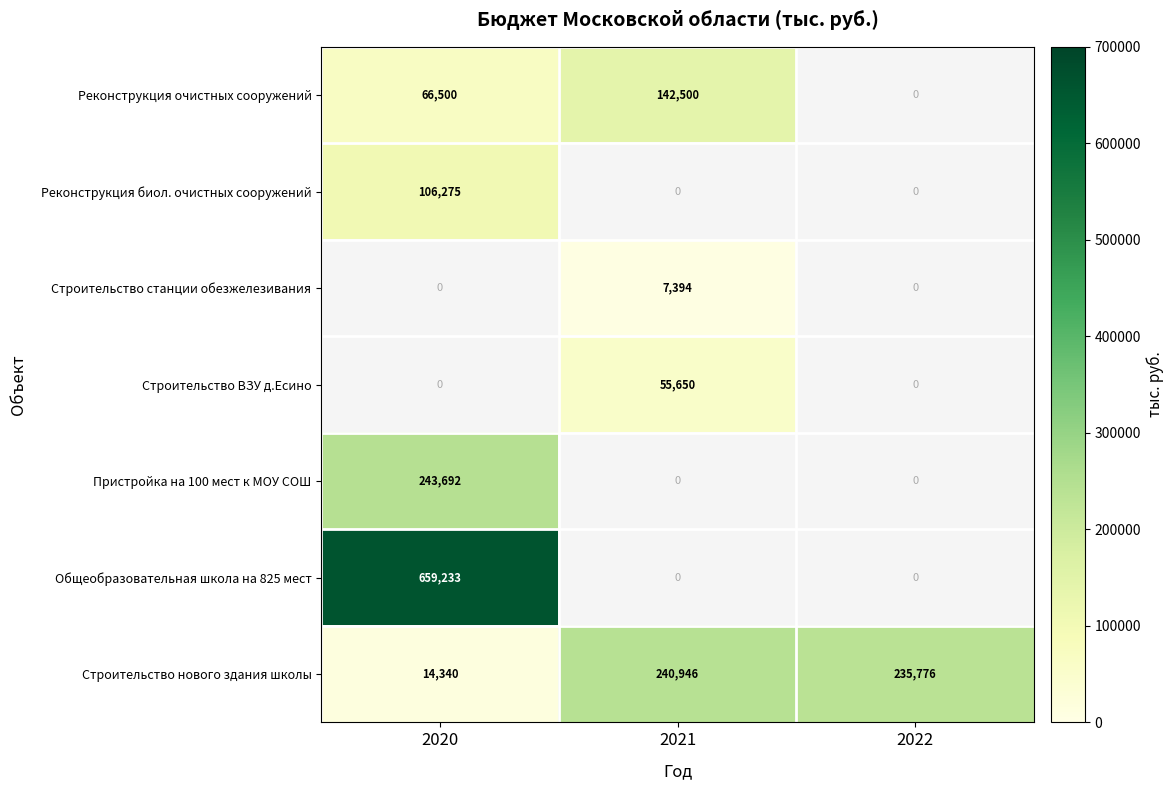

What is the sum of all Строительство нового здания школы values?

491062